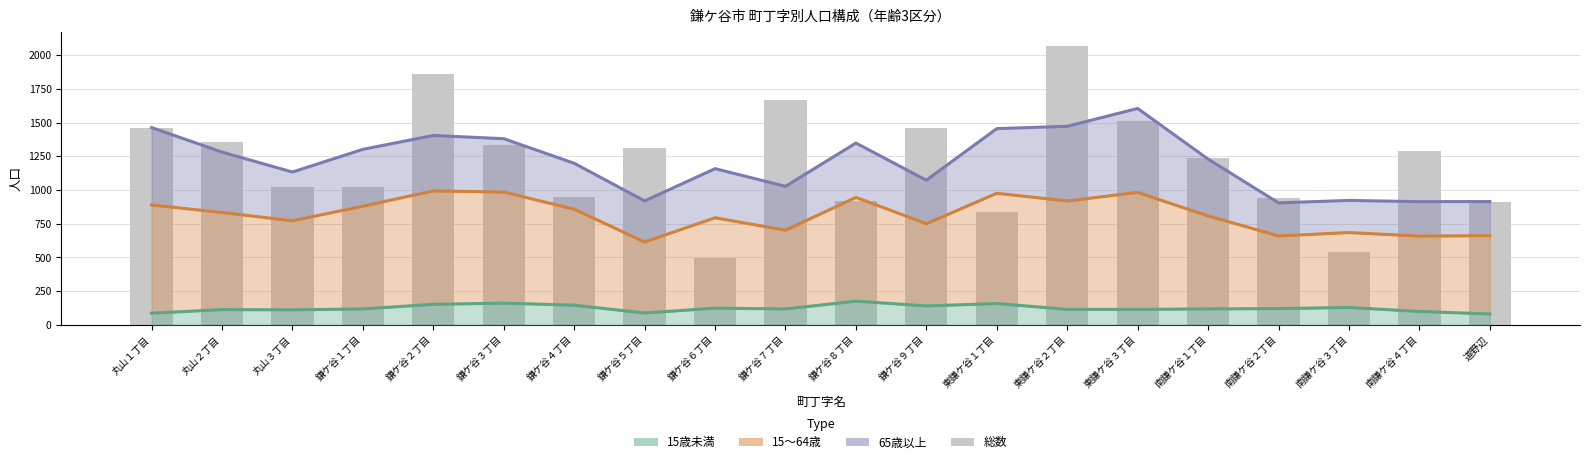

How many values are below 1289?

10